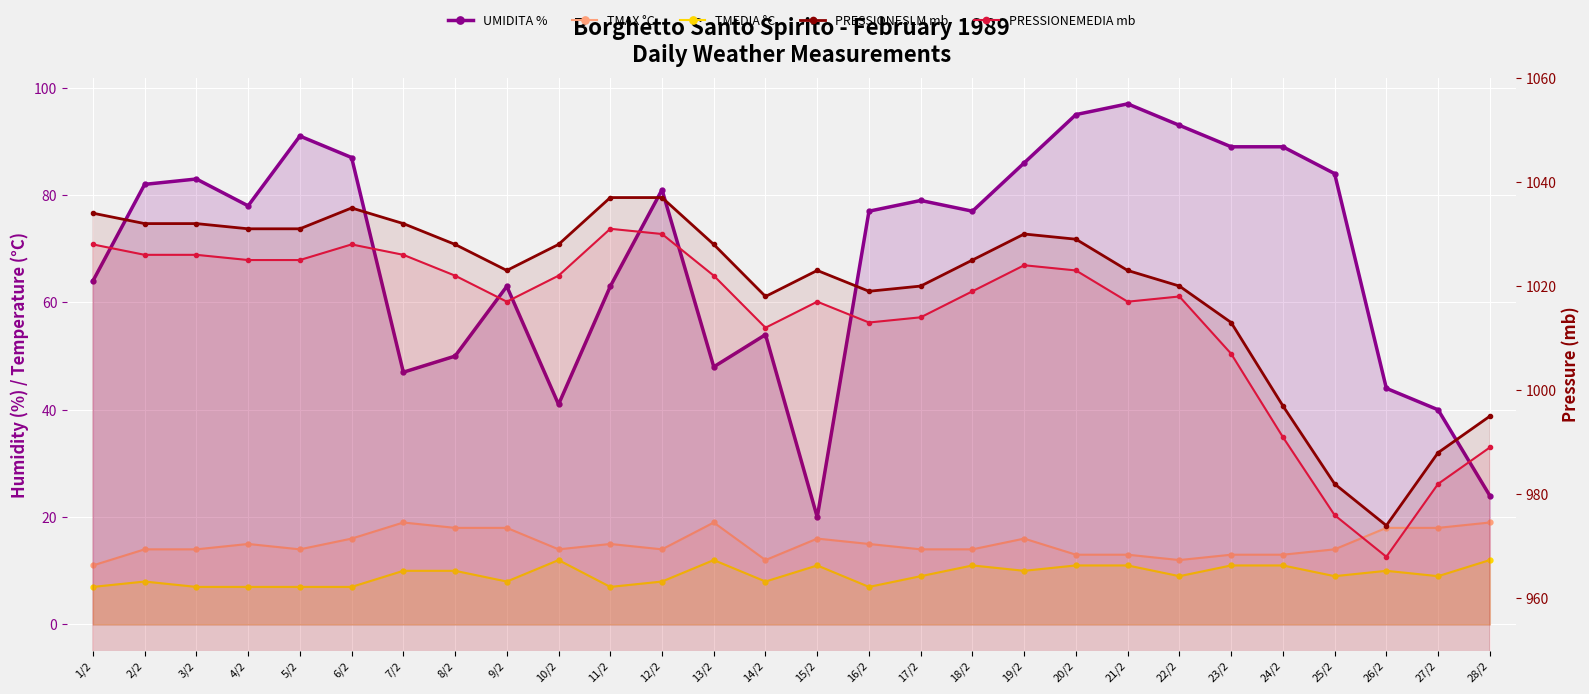

Reading left to right, transcribe all the data shown in this chart.

UMIDITA %: 64	82	83	78	91	87	47	50	63	41	63	81	48	54	20	77	79	77	86	95	97	93	89	89	84	44	40	24
TMAX °C: 11	14	14	15	14	16	19	18	18	14	15	14	19	12	16	15	14	14	16	13	13	12	13	13	14	18	18	19
TMEDIA °C: 7	8	7	7	7	7	10	10	8	12	7	8	12	8	11	7	9	11	10	11	11	9	11	11	9	10	9	12
PRESSIONESLM mb: 1034	1032	1032	1031	1031	1035	1032	1028	1023	1028	1037	1037	1028	1018	1023	1019	1020	1025	1030	1029	1023	1020	1013	997	982	974	988	995
PRESSIONEMEDIA mb: 1028	1026	1026	1025	1025	1028	1026	1022	1017	1022	1031	1030	1022	1012	1017	1013	1014	1019	1024	1023	1017	1018	1007	991	976	968	982	989